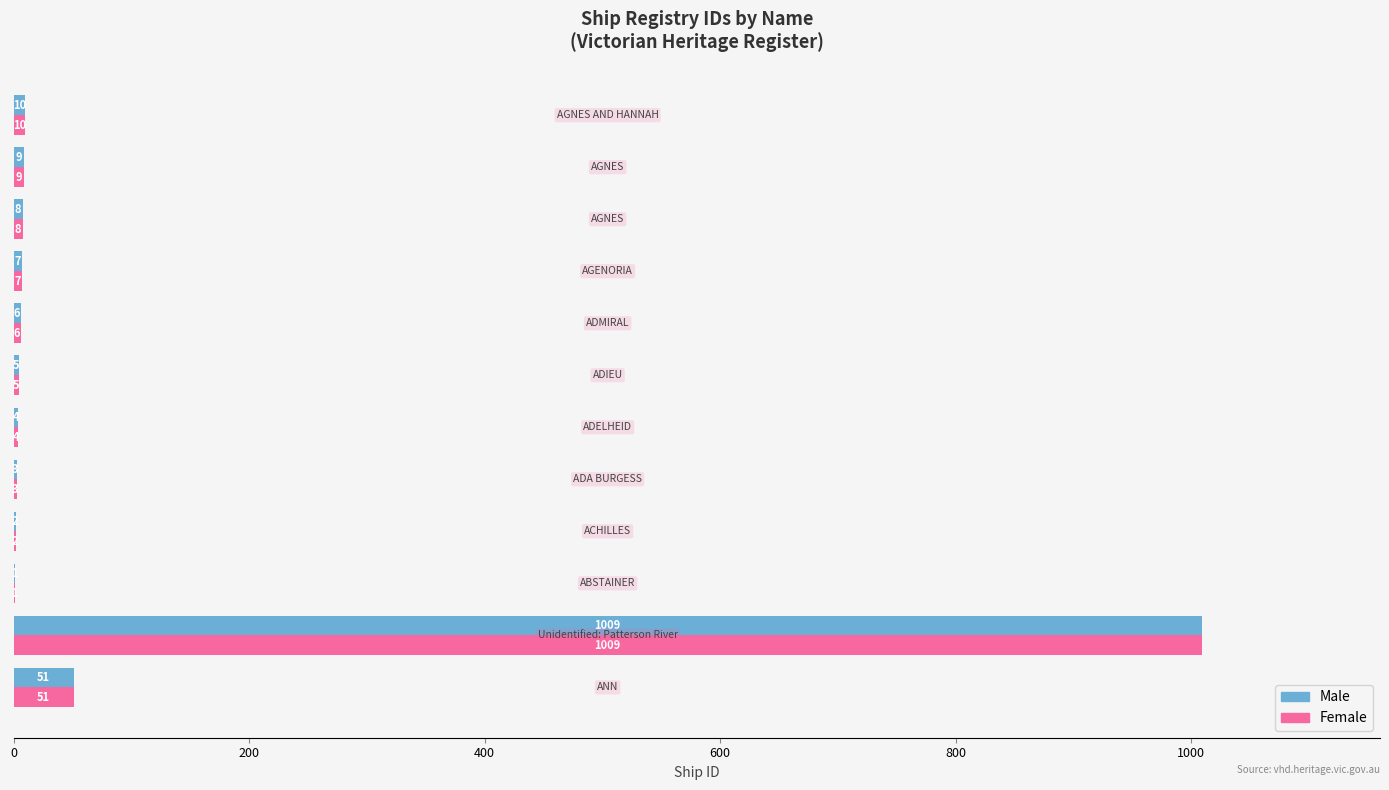

What is the maximum value for Female?

1009